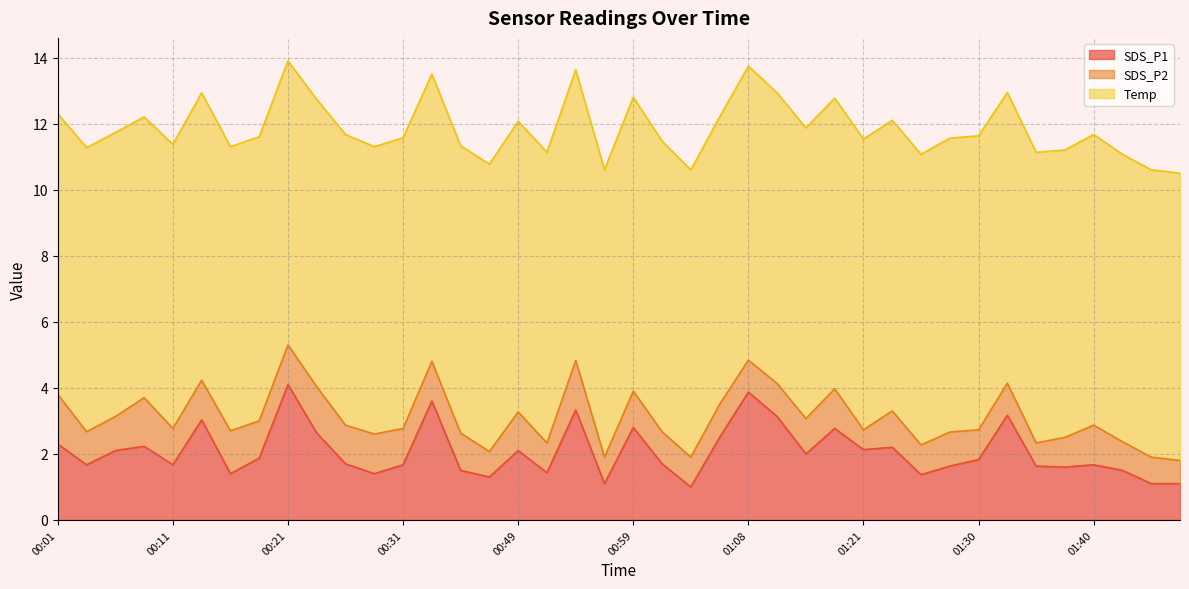

What are all the series names shown in the legend?

SDS_P1, SDS_P2, Temp